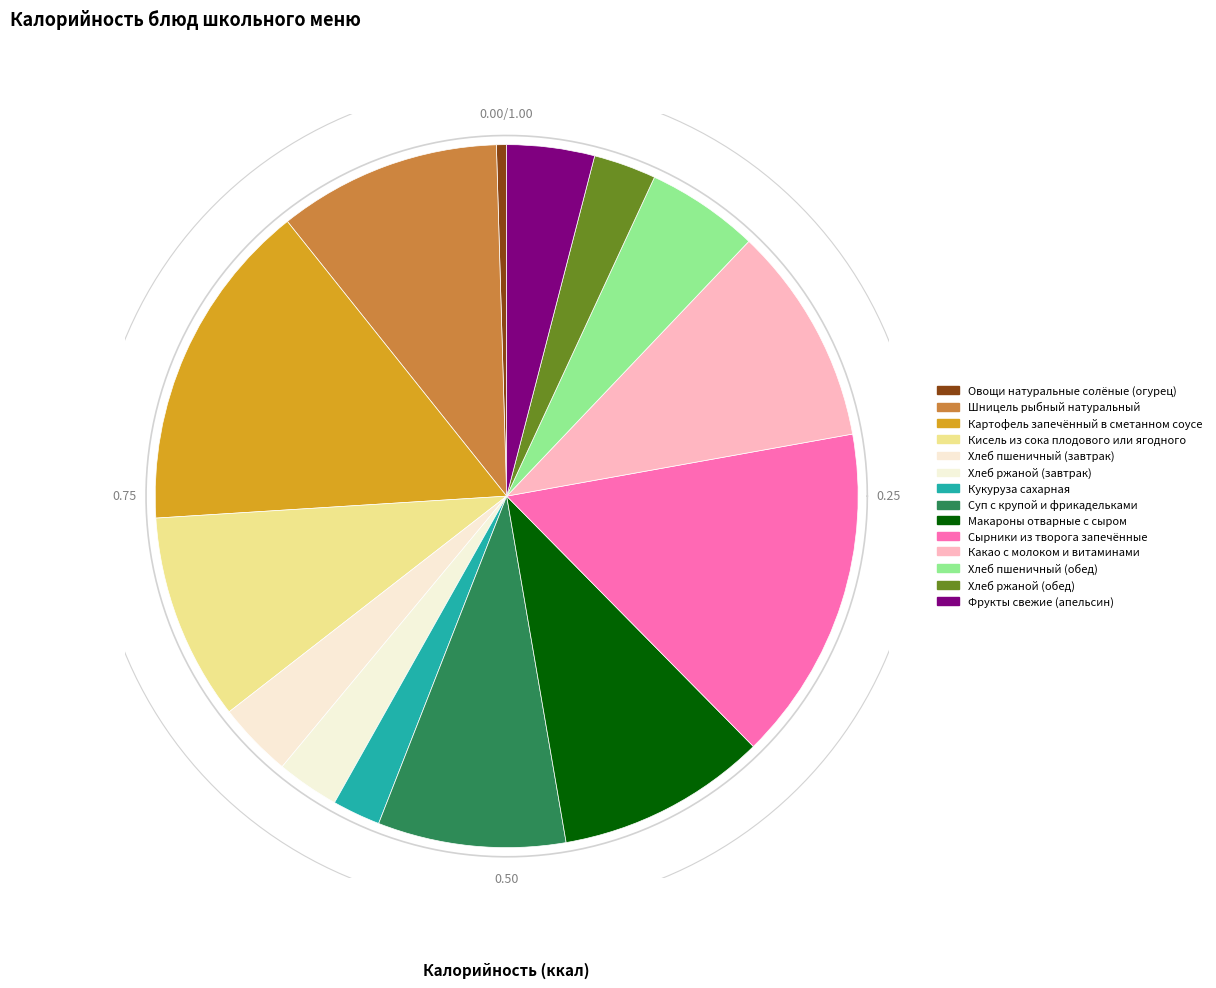

What percentage is NOT represented by Шницель рыбный натуральный?

89.7%